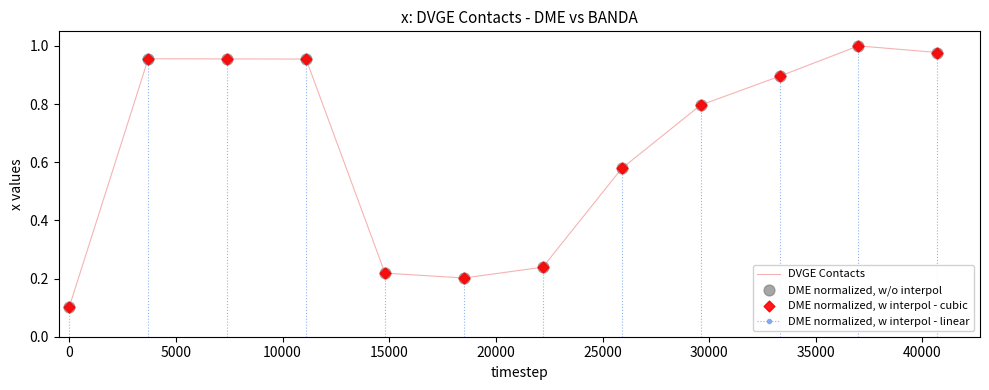

What is the difference between the maximum and minimum values?

0.9